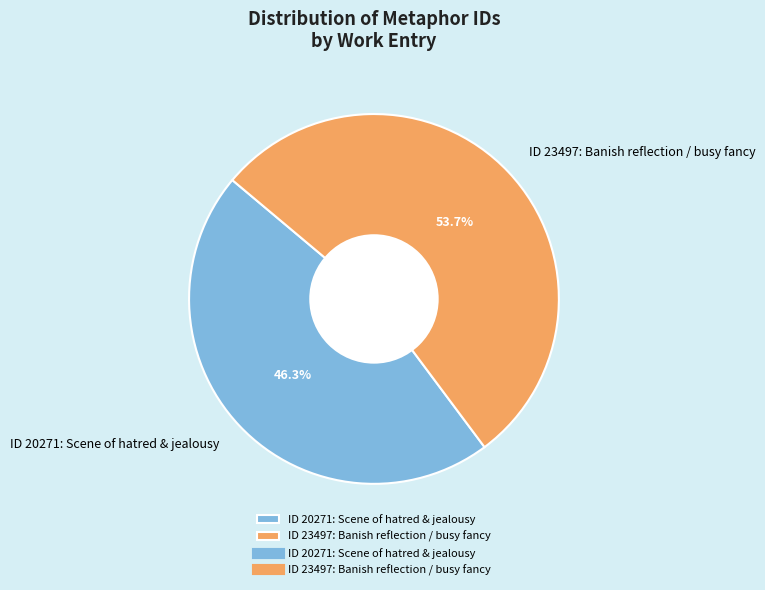

Between ID 23497: Banish reflection / busy fancy and ID 20271: Scene of hatred & jealousy, which is larger?

ID 23497: Banish reflection / busy fancy